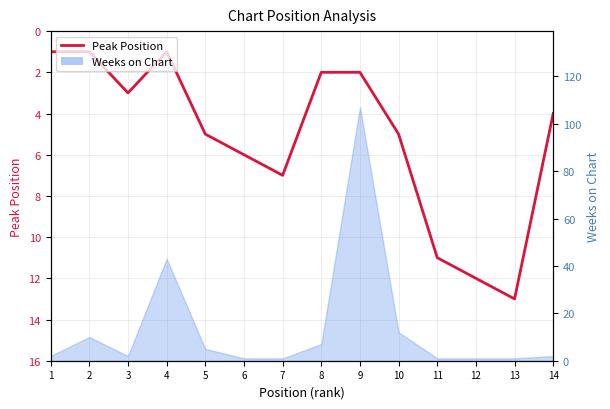

How many data points does each series have?

14